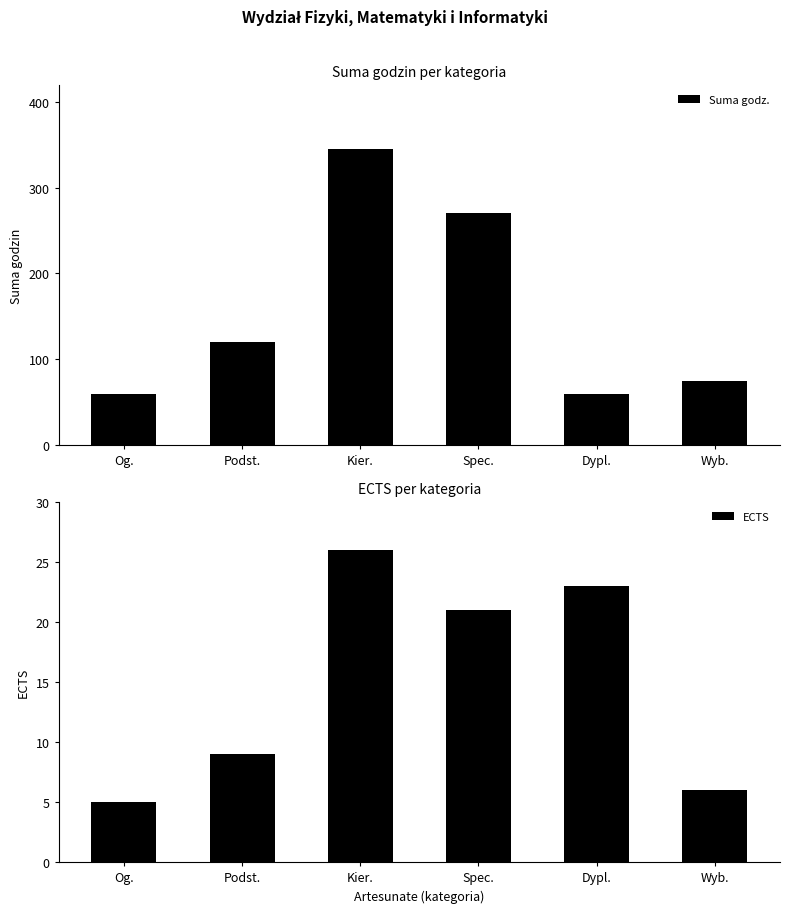

At which category is the sum across all series the highest?

Kier.